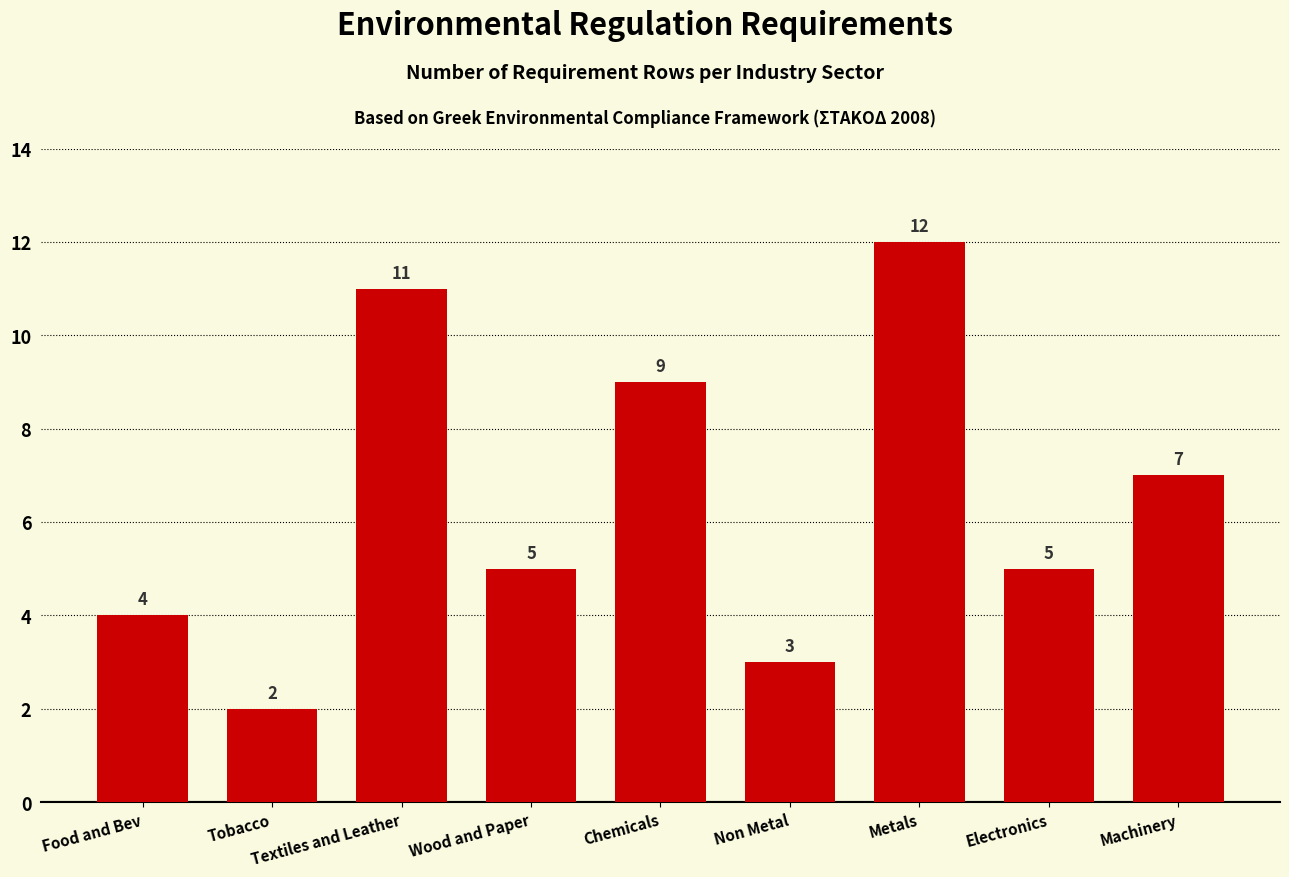

What is the average value?

6